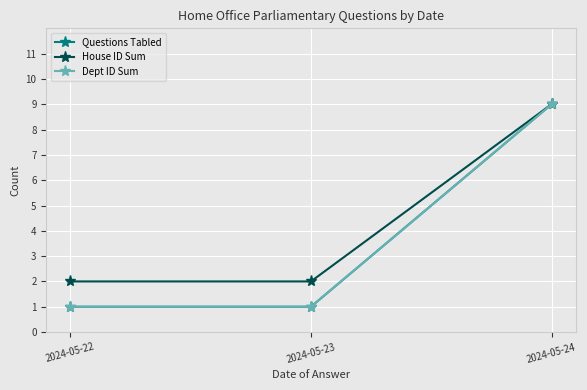

Does the chart have visible grid lines?

Yes